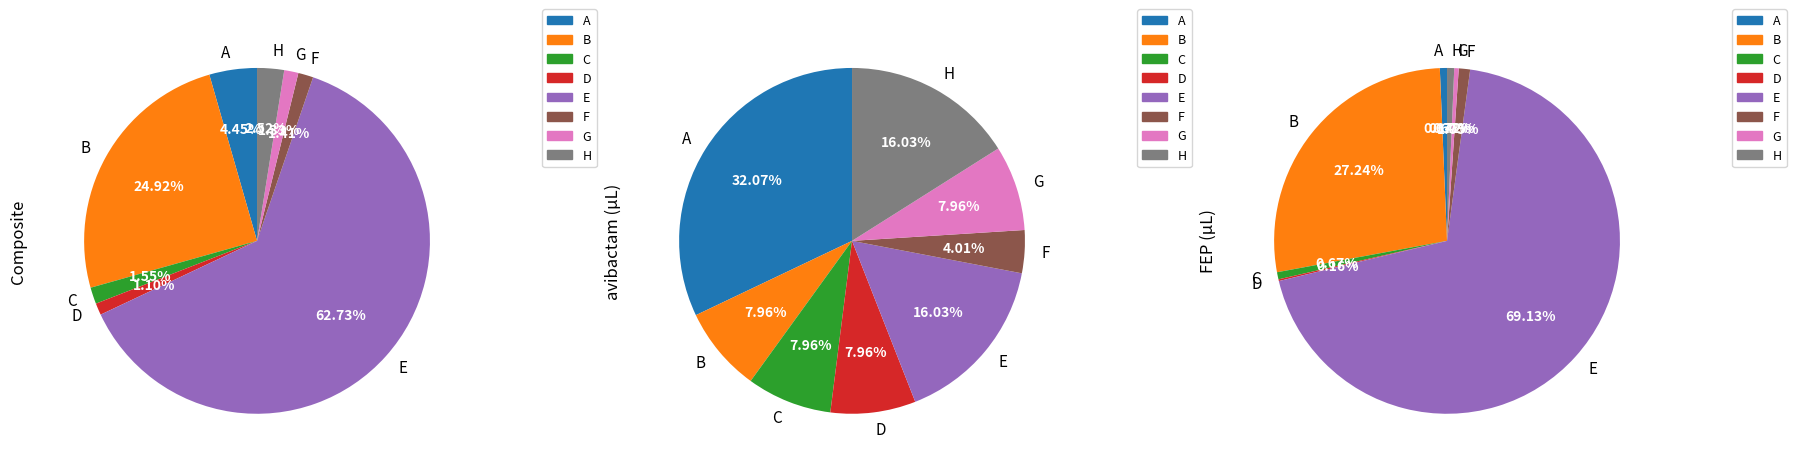

What is the spread (max minus min) of values at B?

0.1